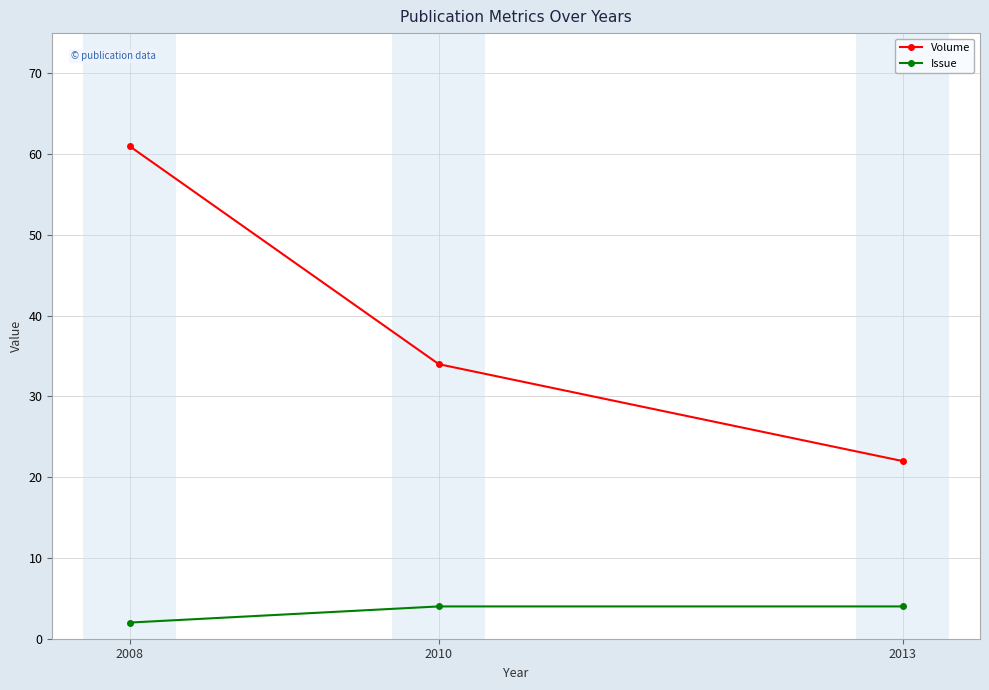

List the labels in order of Volume value, largest first.

2008, 2010, 2013